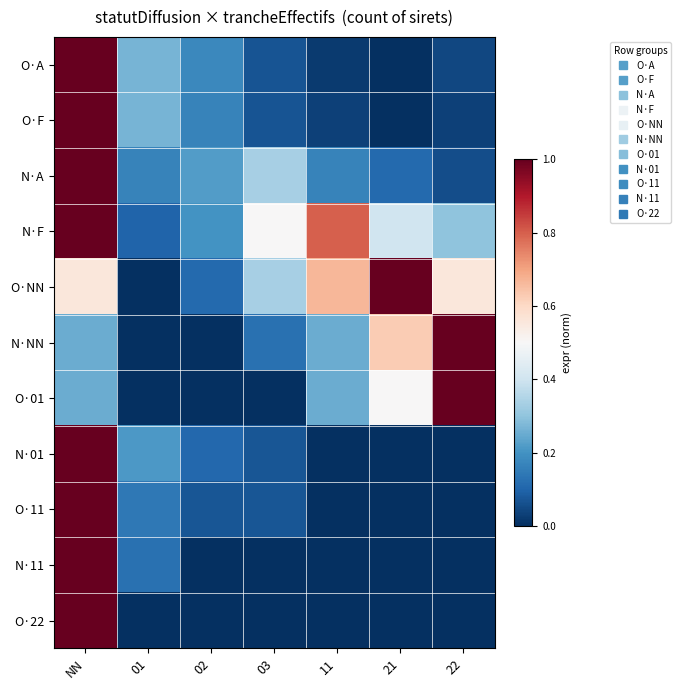

What is the spread (max minus min) of values at 02?

0.2